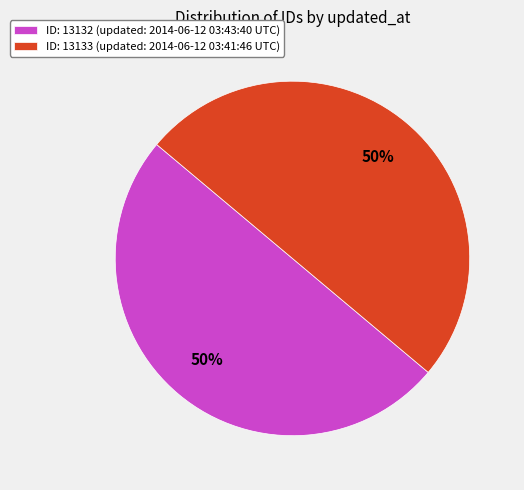

What is the ratio of the value at ID: 13132 (updated: 2014-06-12 03:43:40 UTC) to the value at ID: 13133 (updated: 2014-06-12 03:41:46 UTC)?

1.0